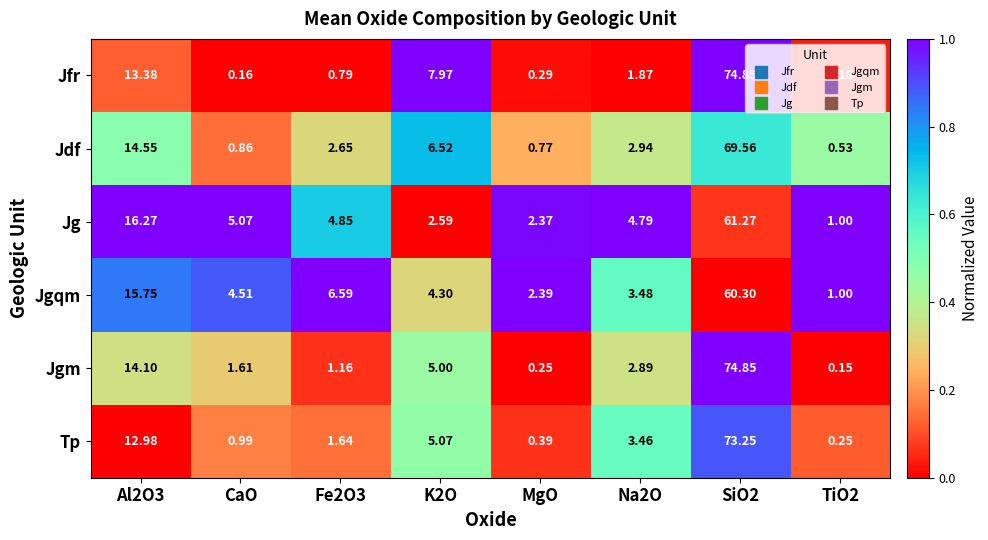

At which category is the sum across all series the highest?

SiO2